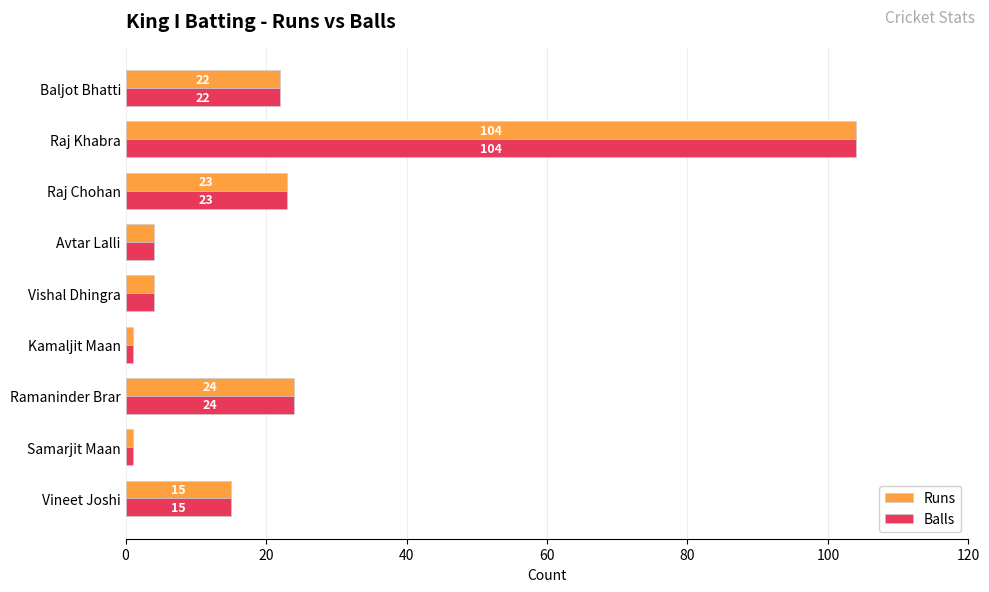

At which label is Runs closest to 52?

Ramaninder Brar